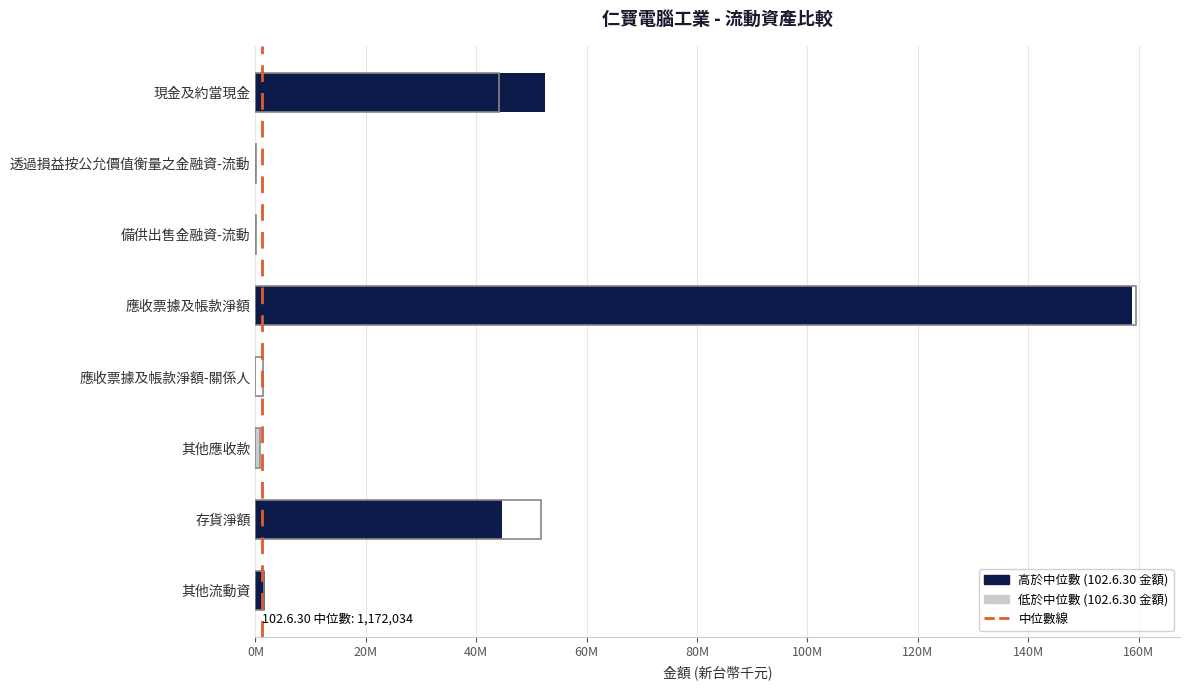

Does the chart contain stacked bars?

No